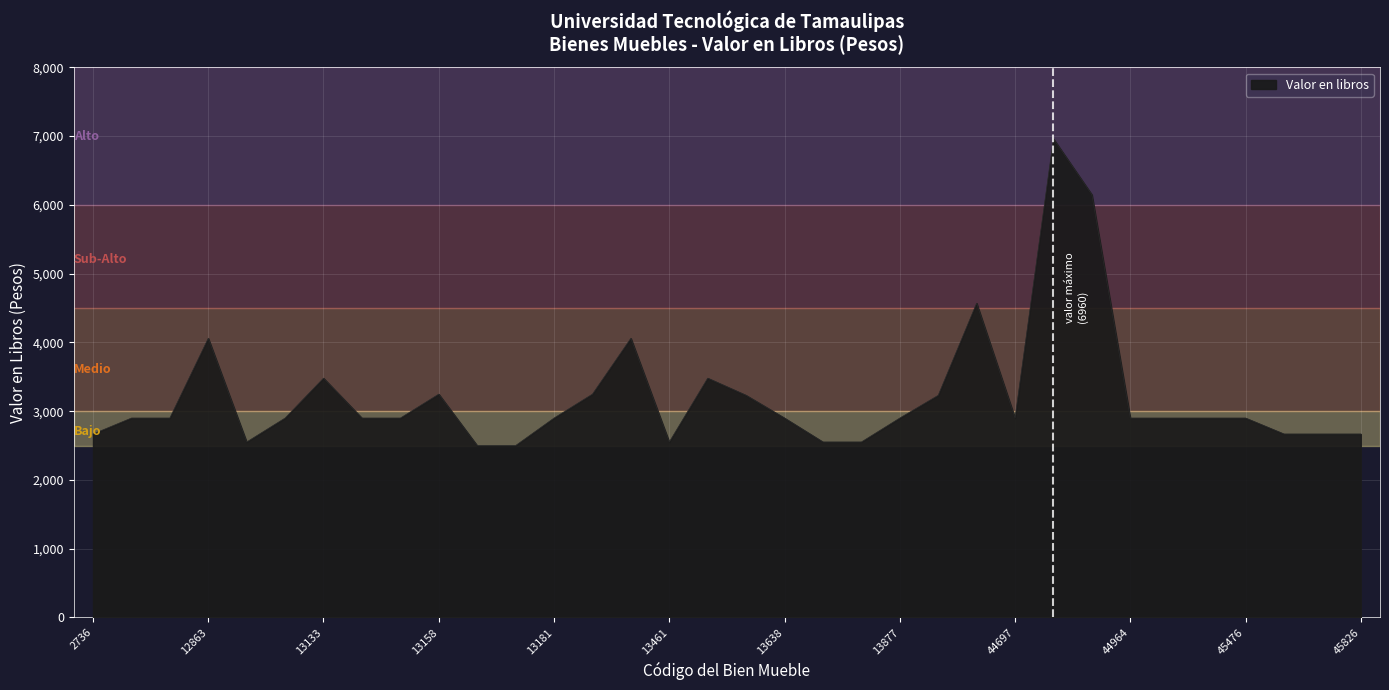

What is the difference between the maximum and minimum values?

4460.0